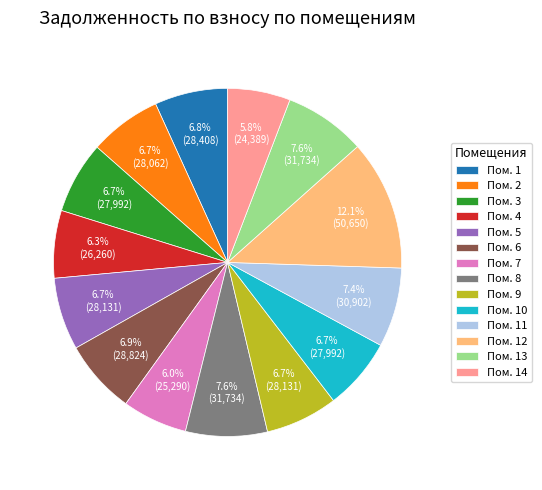

Is there any slice that represents more than half of the pie?

No